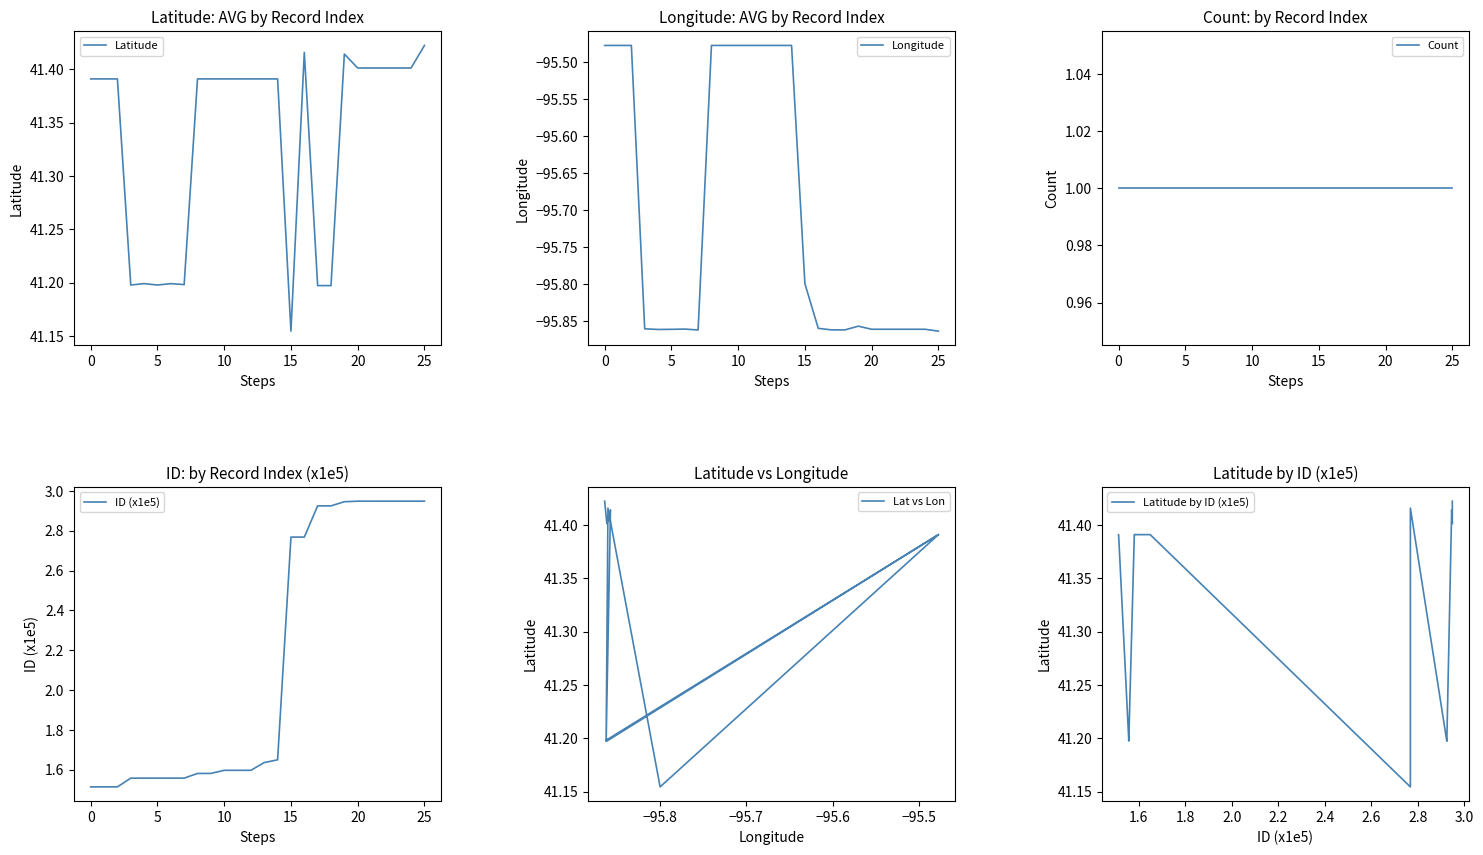

What is the difference between the second highest and minimum values in the ID (x1e5) series?

1.4